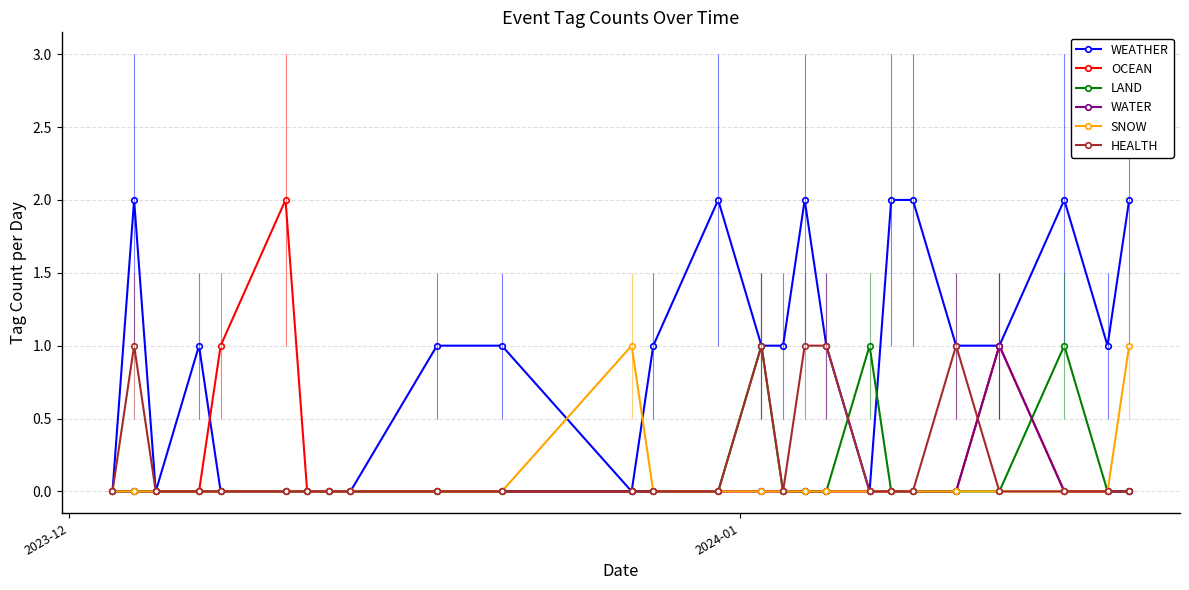

Which series has the largest total across all categories?

WEATHER